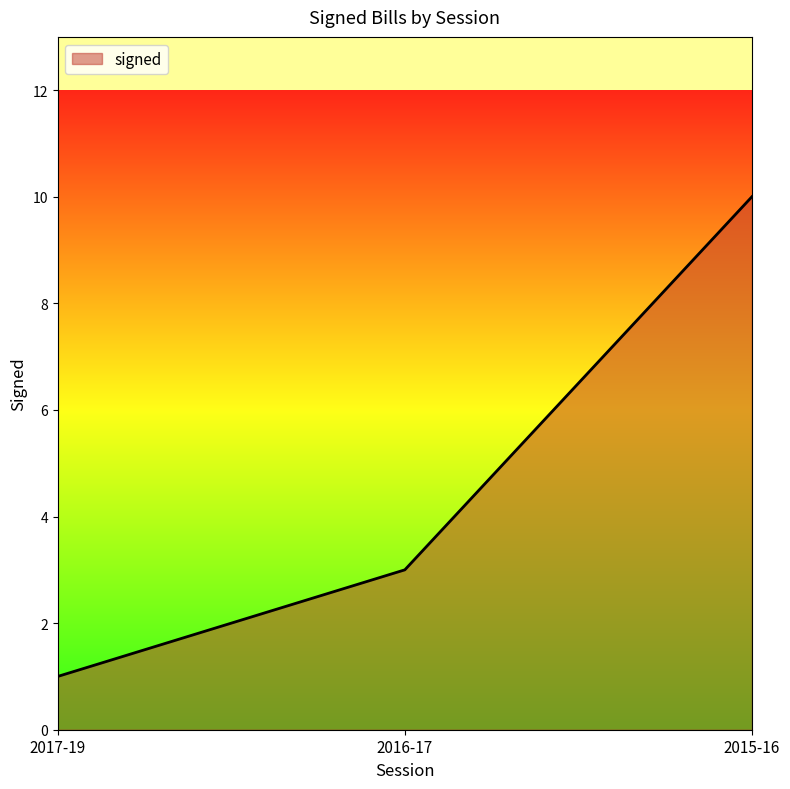

What is the average value?

5